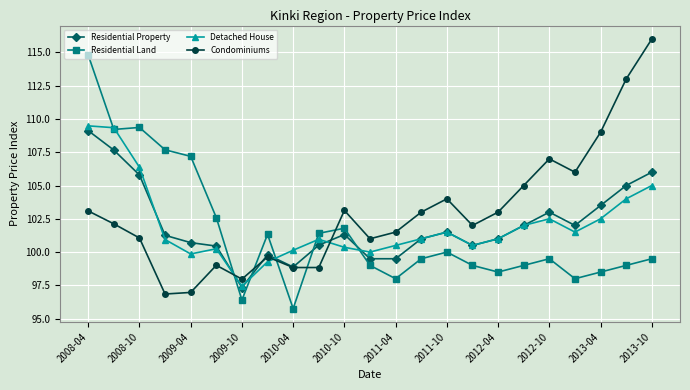

True or false: Residential Land has more than 0 points higher than both neighbors.

True